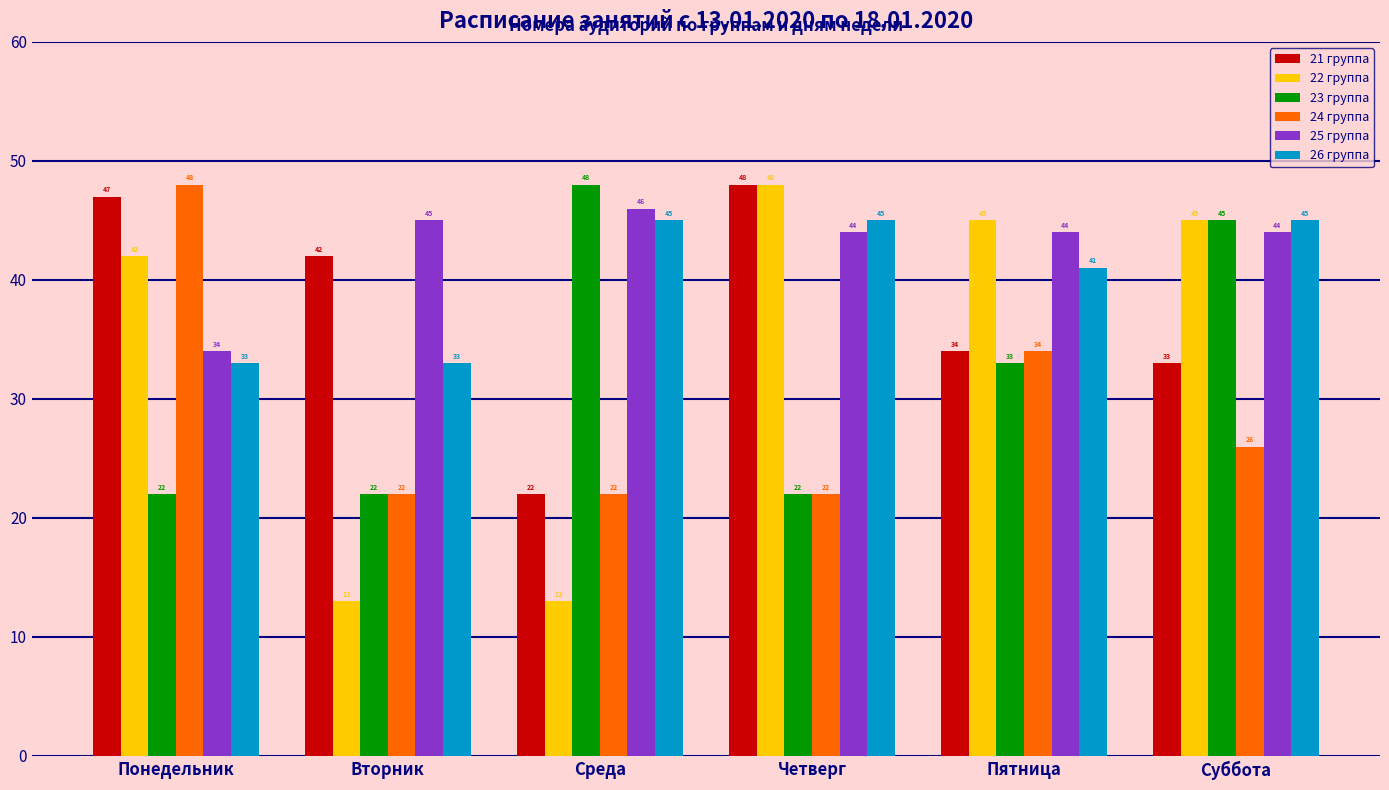

How many data points in 24 группа are less than 26?

3